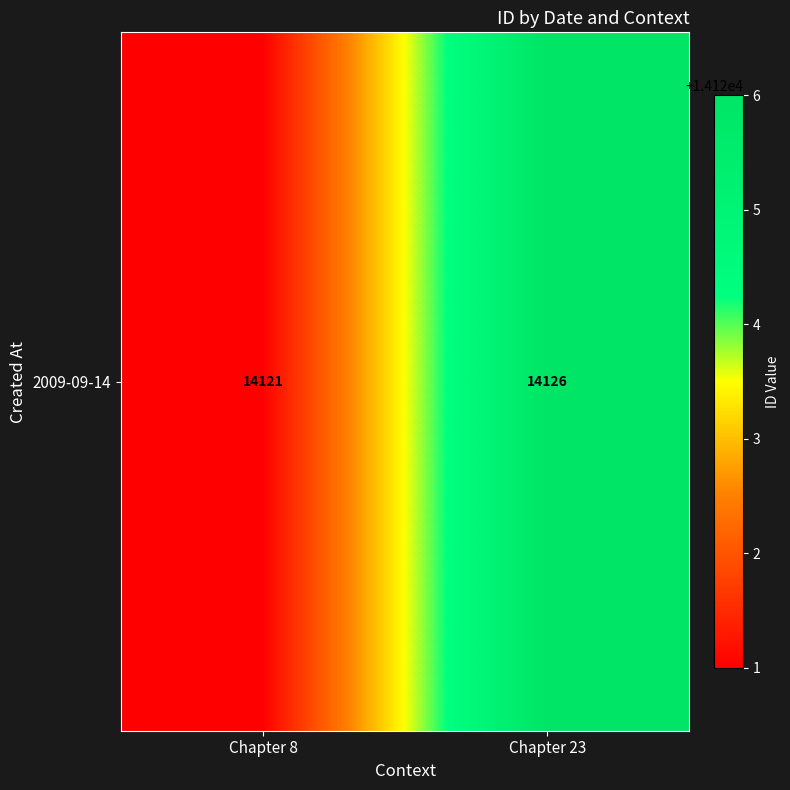

Reading left to right, list all the values displayed in this chart.

14121	14126